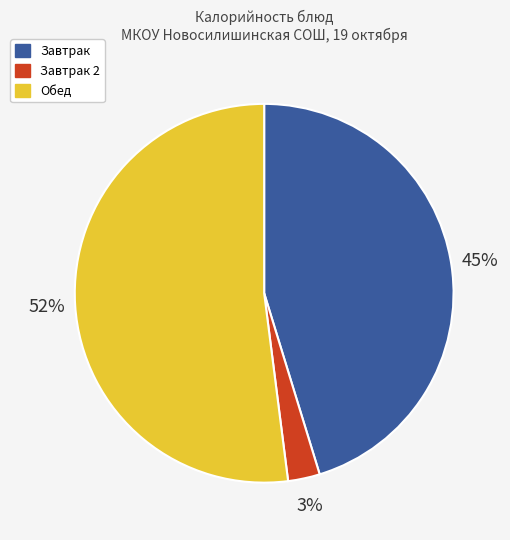

Is there any slice that represents more than half of the pie?

Yes